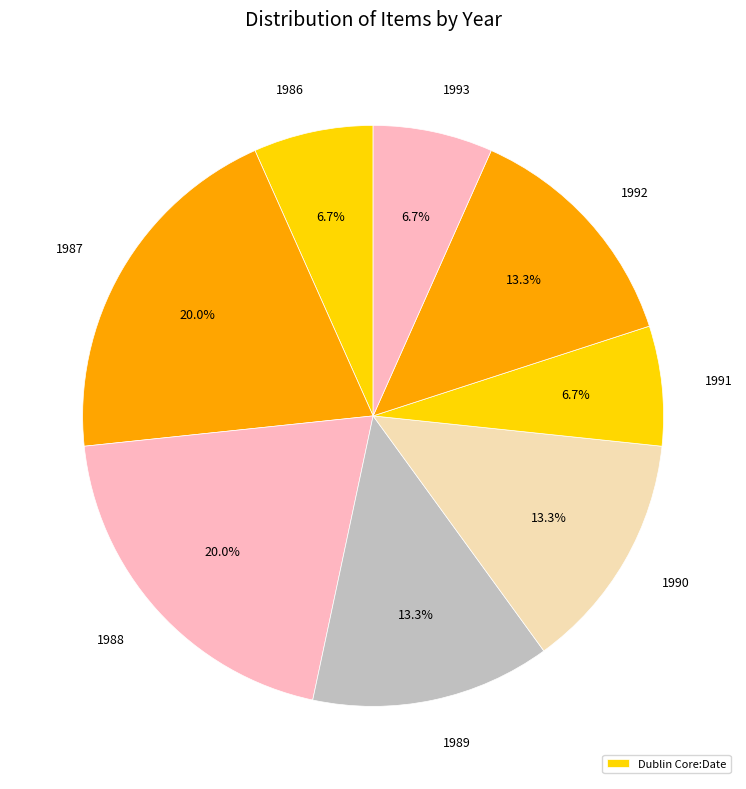

Count the number of slices in the pie.

8